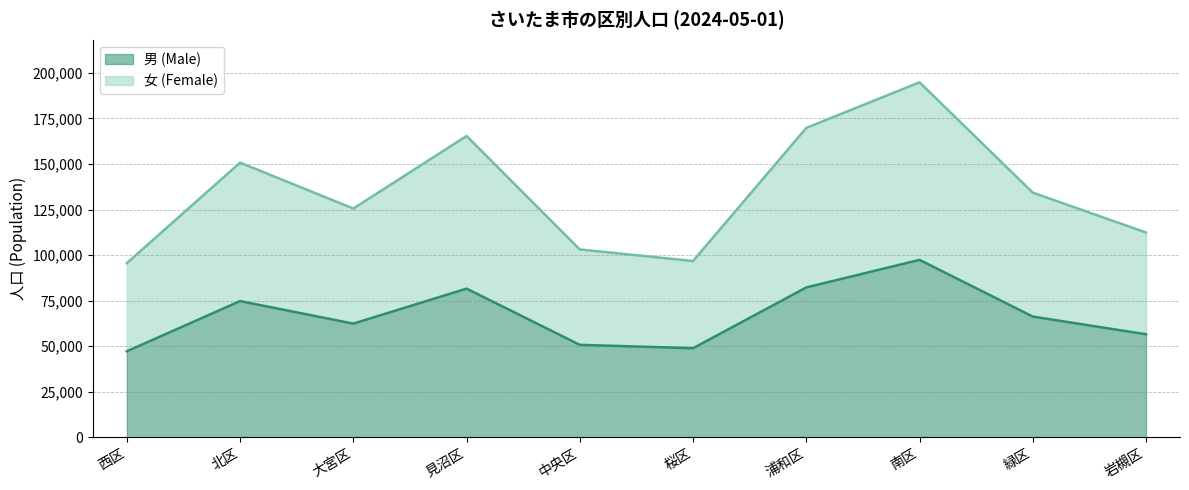

Which has a higher value, 緑区 or 浦和区?

浦和区